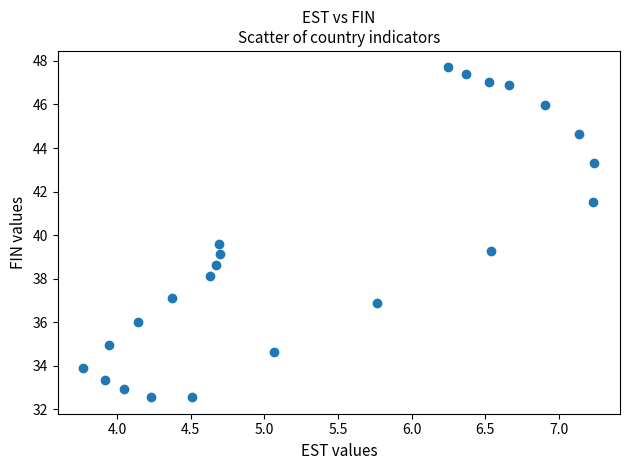

What Y value in the scatter plot is closest to 40?

39.6